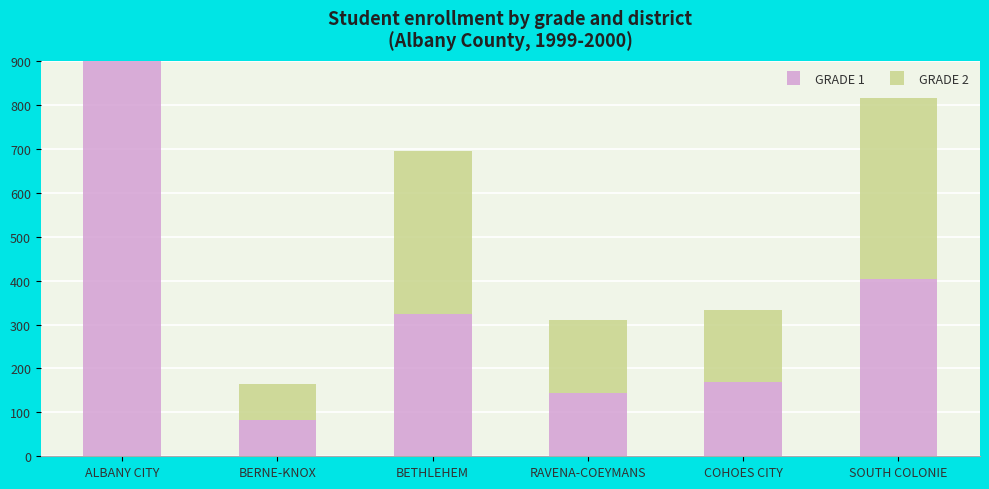

Where is GRADE 1 nearest to the value 494?

SOUTH COLONIE